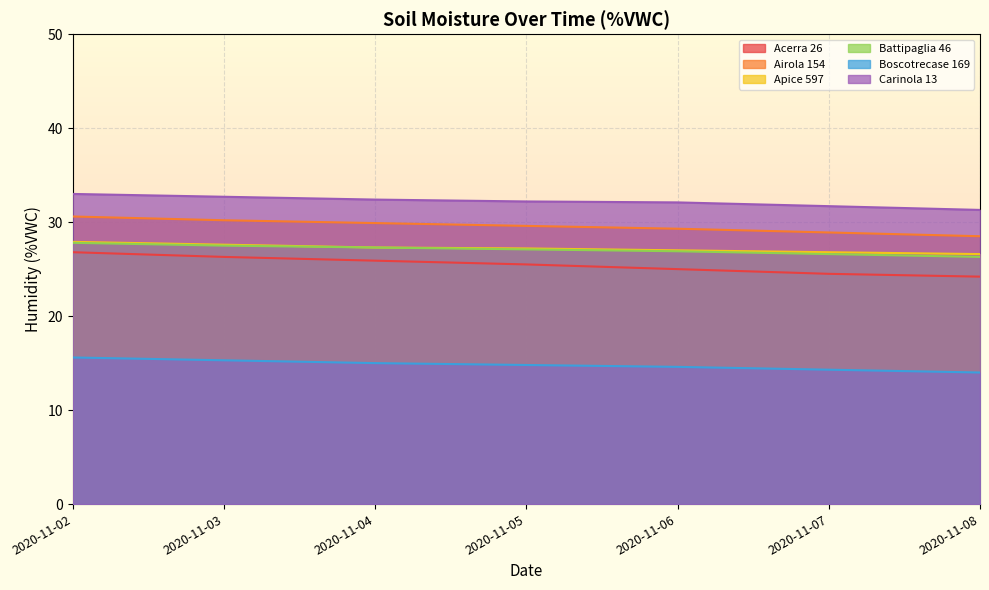

True or false: Boscotrecase 169 has a value of 15.3 at 2020-11-03.

True